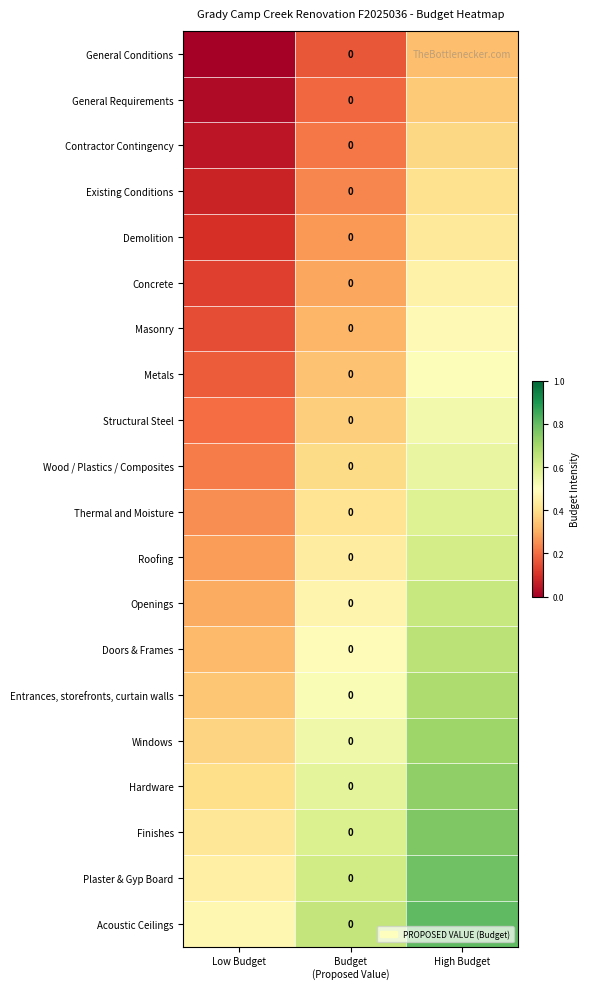

Count the number of data series in this chart.

20